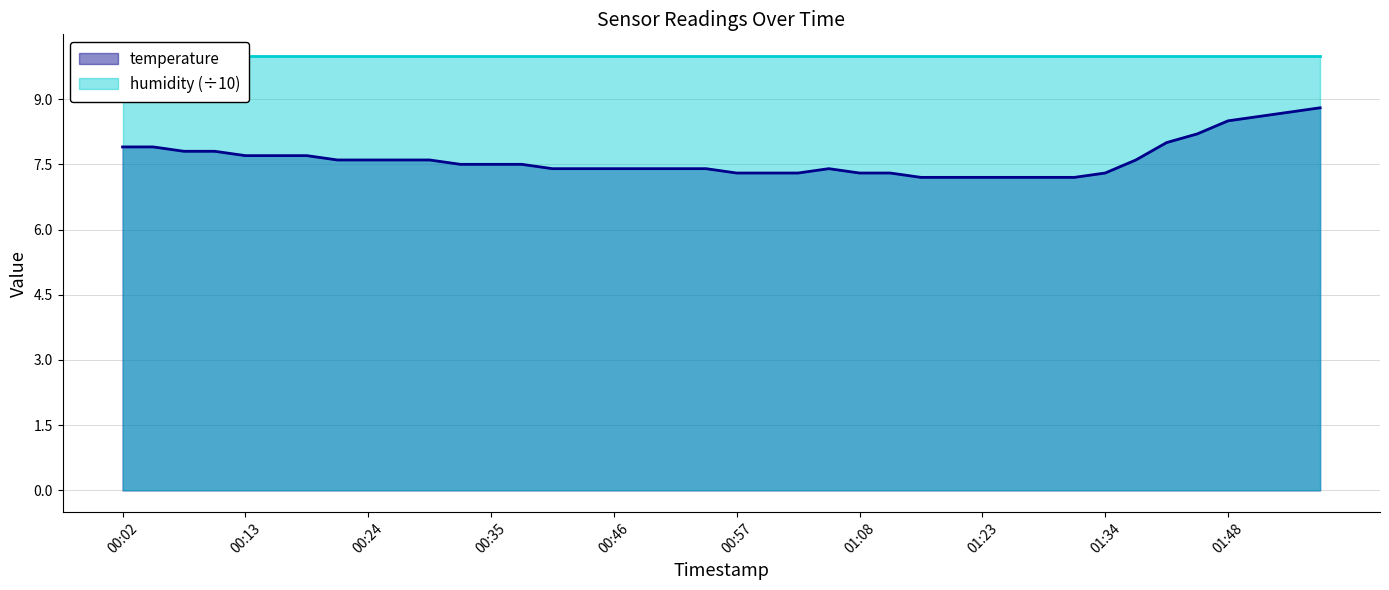

Rank the categories by value from lowest to highest.

2022-11-13T01:17:52, 2022-11-13T01:20:22, 2022-11-13T01:23:10, 2022-11-13T01:26:16, 2022-11-13T01:29:04, 2022-11-13T01:31:51, 2022-11-13T00:57:41, 2022-11-13T01:00:10, 2022-11-13T01:02:59, 2022-11-13T01:08:36, 2022-11-13T01:15:04, 2022-11-13T01:34:39, 2022-11-13T00:40:53, 2022-11-13T00:43:40, 2022-11-13T00:46:29, 2022-11-13T00:49:17, 2022-11-13T00:52:05, 2022-11-13T00:54:52, 2022-11-13T01:05:48, 2022-11-13T00:32:48, 2022-11-13T00:35:37, 2022-11-13T00:38:25, 2022-11-13T00:21:56, 2022-11-13T00:24:24, 2022-11-13T00:27:12, 2022-11-13T00:30:00, 2022-11-13T01:37:29, 2022-11-13T00:13:27, 2022-11-13T00:16:20, 2022-11-13T00:19:08, 2022-11-13T00:07:51, 2022-11-13T00:10:38, 2022-11-13T00:02:35, 2022-11-13T00:05:24, 2022-11-13T01:39:56, 2022-11-13T01:42:44, 2022-11-13T01:48:46, 2022-11-13T01:52:03, 2022-11-13T01:54:55, 2022-11-13T01:57:41